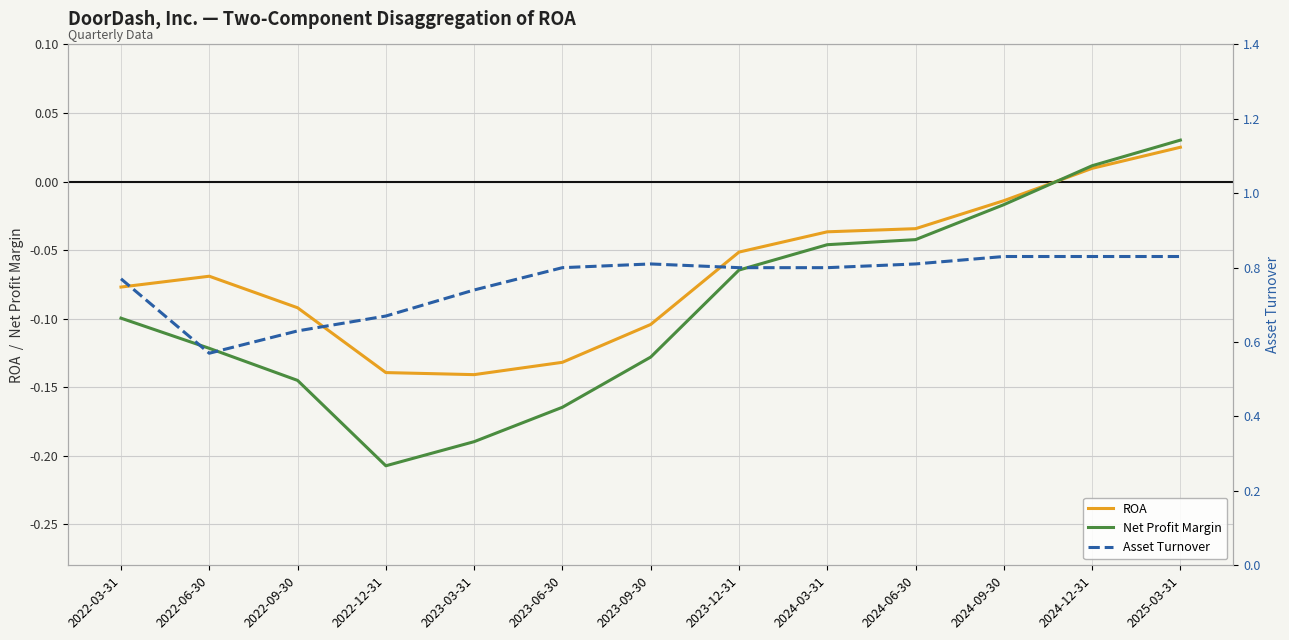

True or false: ROA and Asset Turnover intersect in this chart.

False